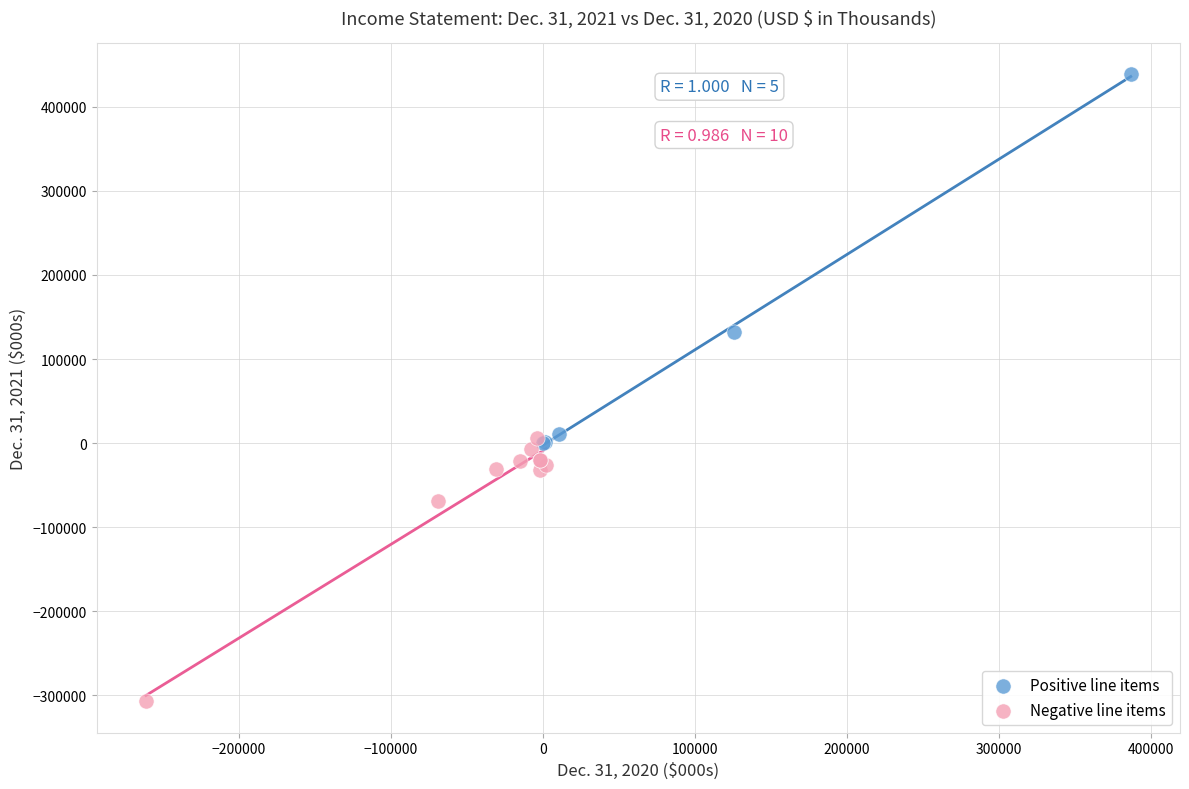

What are all the series names shown in the legend?

Positive line items, Negative line items